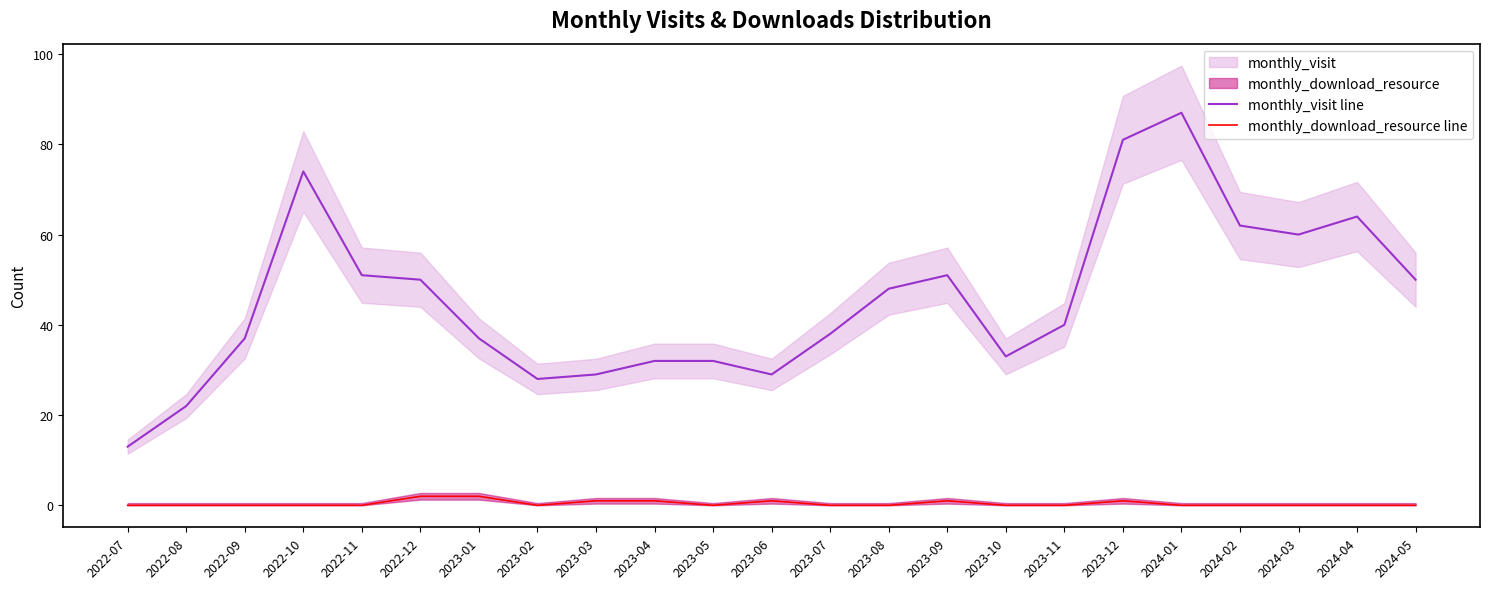

What is the maximum value shown in the chart?

87